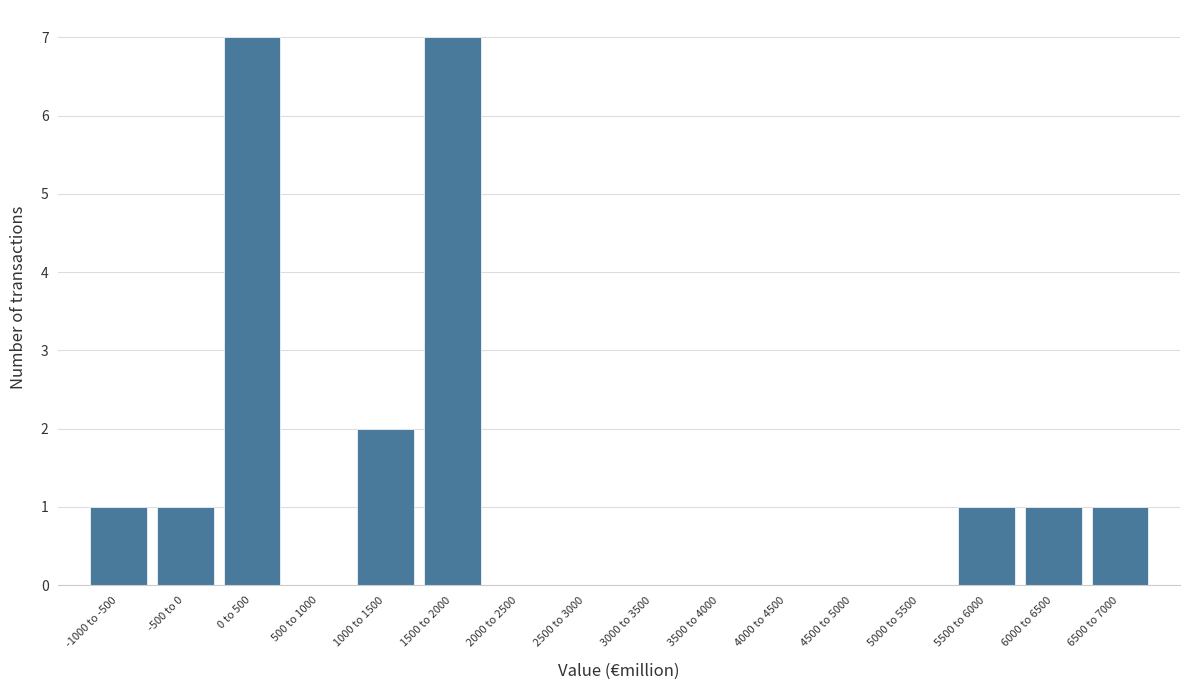

Reading right to left, extract all data points from this chart.

6500 to 7000=1	6000 to 6500=1	5500 to 6000=1	5000 to 5500=0	4500 to 5000=0	4000 to 4500=0	3500 to 4000=0	3000 to 3500=0	2500 to 3000=0	2000 to 2500=0	1500 to 2000=7	1000 to 1500=2	500 to 1000=0	0 to 500=7	-500 to 0=1	-1000 to -500=1